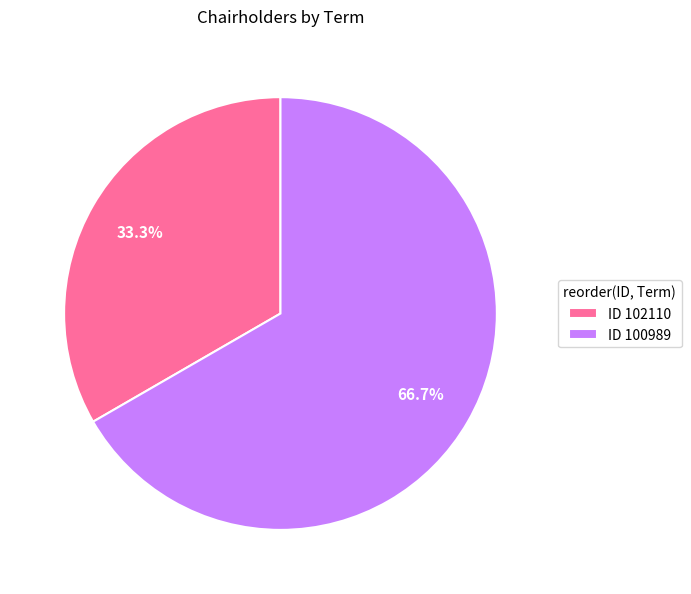

Combined, do ID 102110 and ID 100989 account for over 50%?

Yes